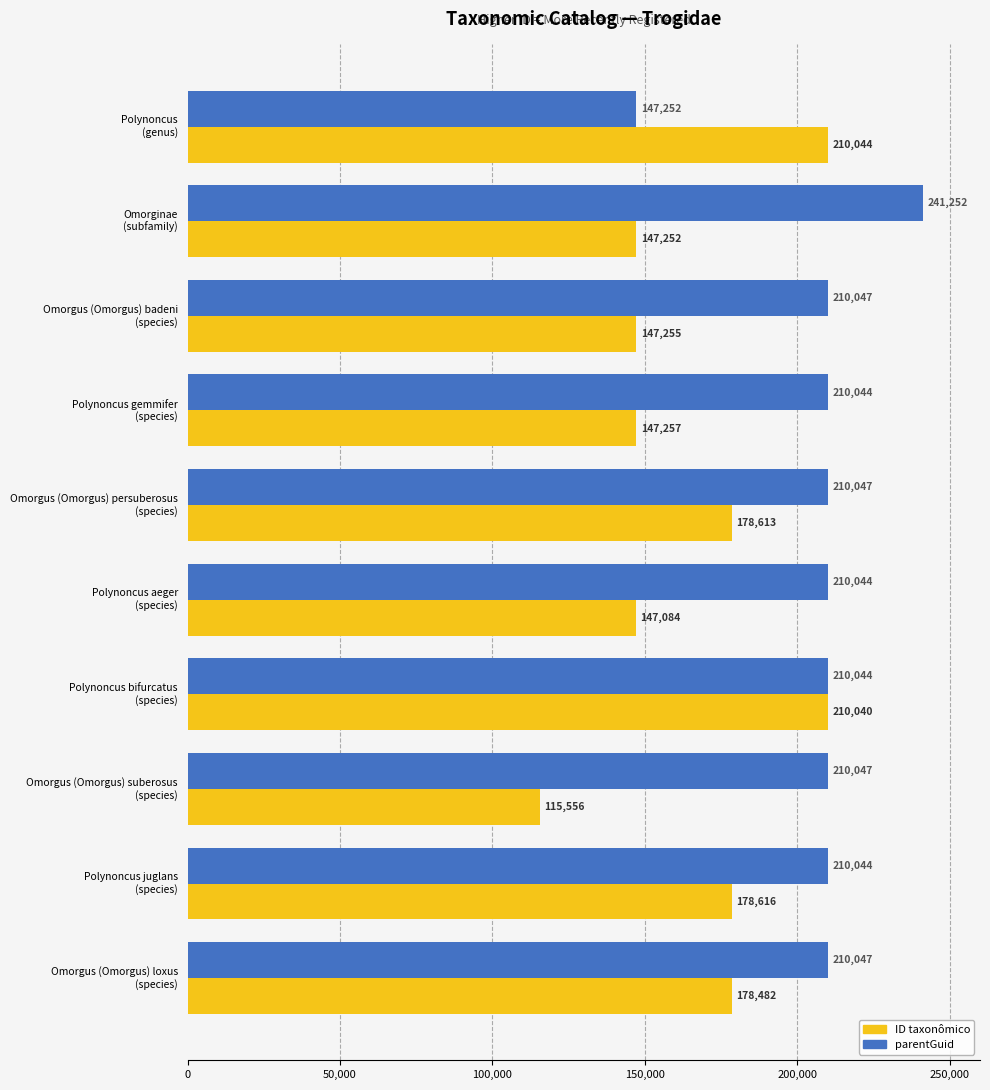

Which series has the widest spread of values?

ID taxonômico